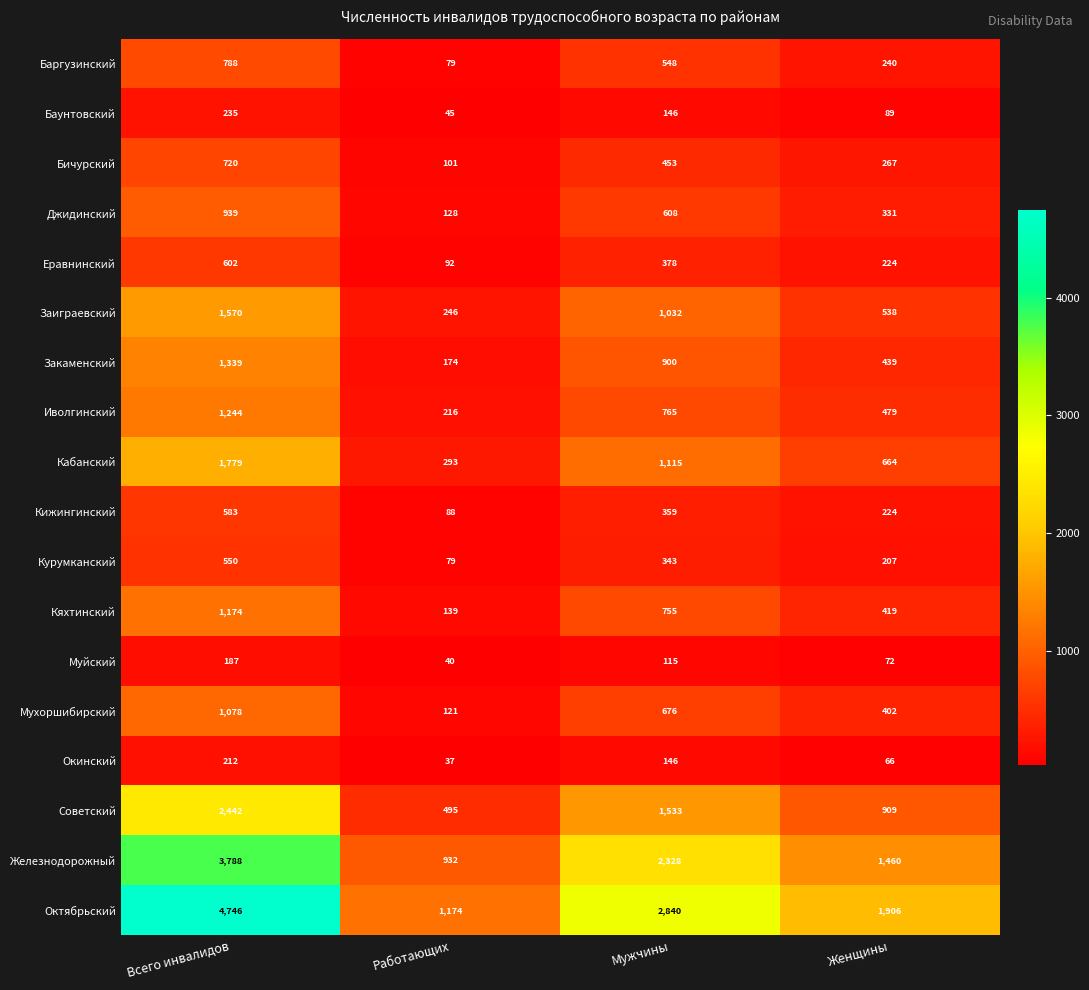

The value of Кижингинский at Женщины is 224. True or false?

True